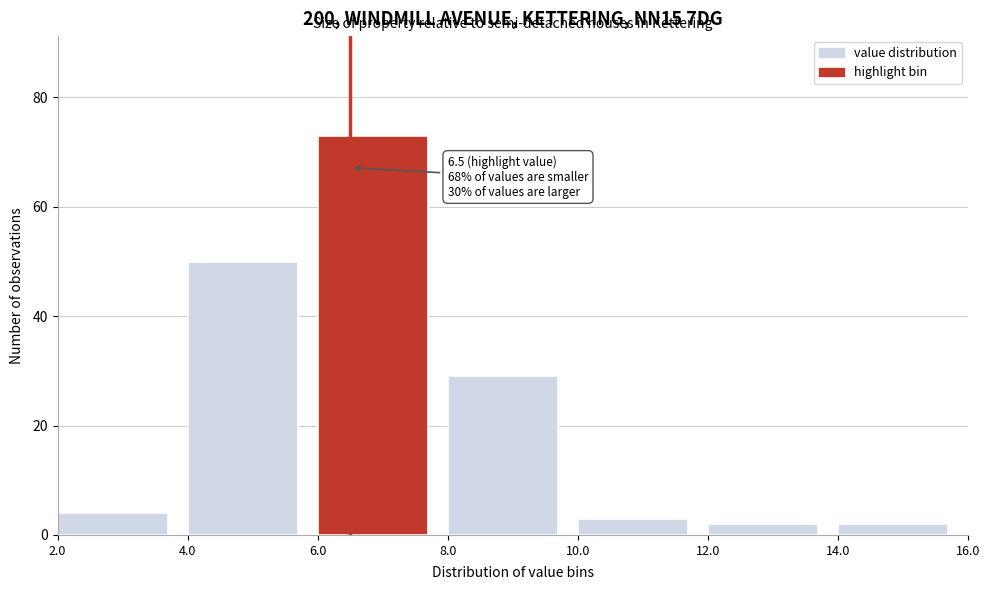

Which range on the x-axis has the tallest bar?

6.0 to 8.0